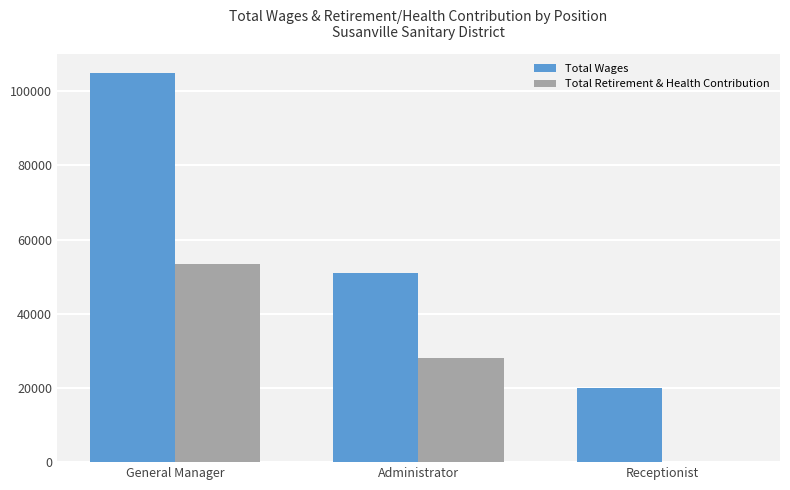

Read the Total Wages value at General Manager, to the nearest 50.

104800